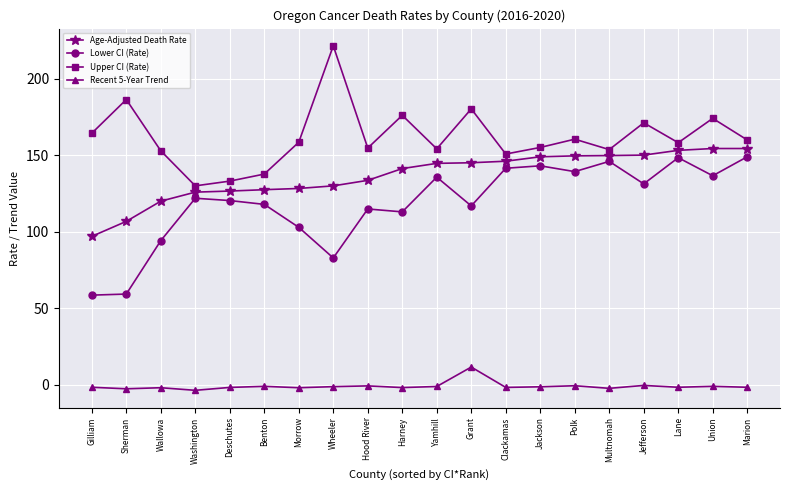

True or false: Recent 5-Year Trend and Lower CI (Rate) cross at least once.

False